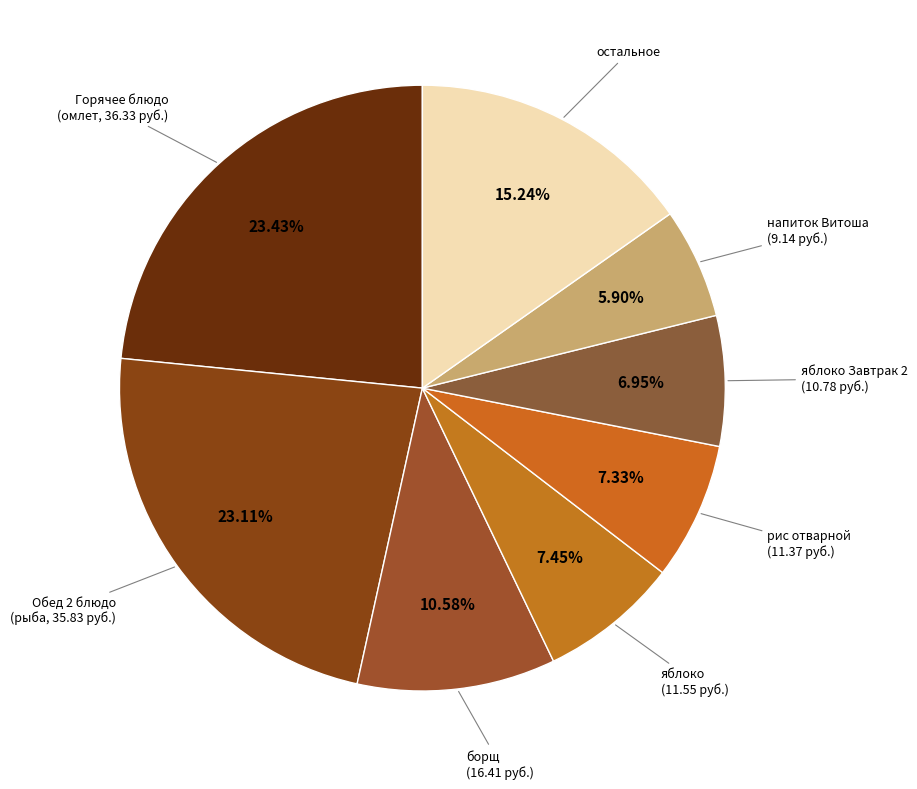

How many slices are in this pie chart?

8